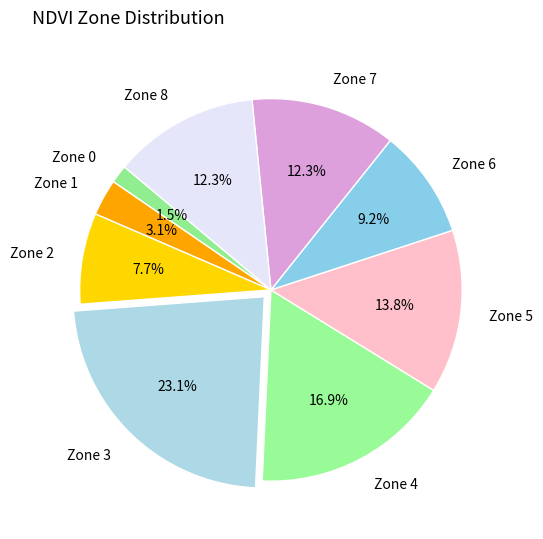

Which has a higher value, Zone 2 or Zone 7?

Zone 7